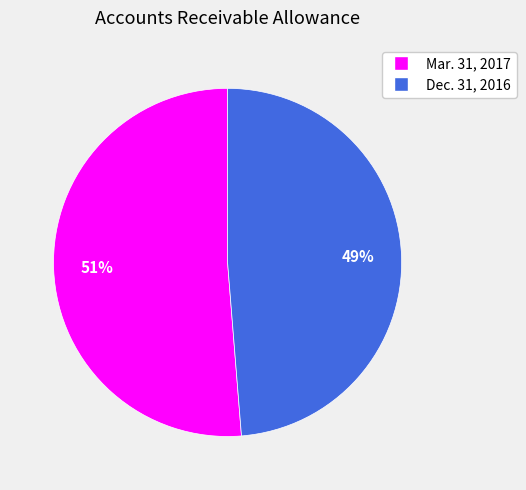

Which has a higher value, Dec. 31, 2016 or Mar. 31, 2017?

Mar. 31, 2017